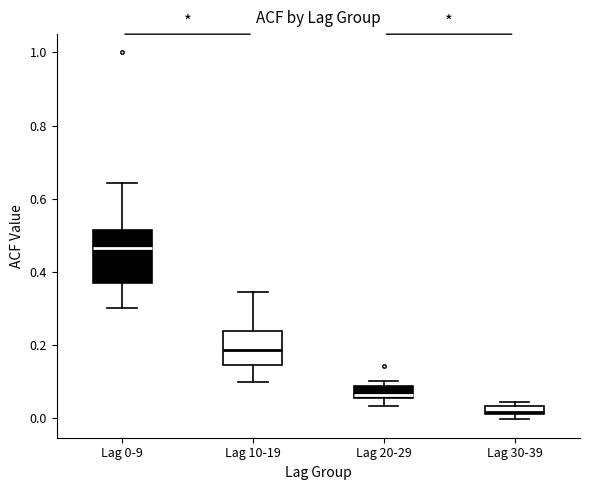

Which box's median line is the highest?

Lag 0-9